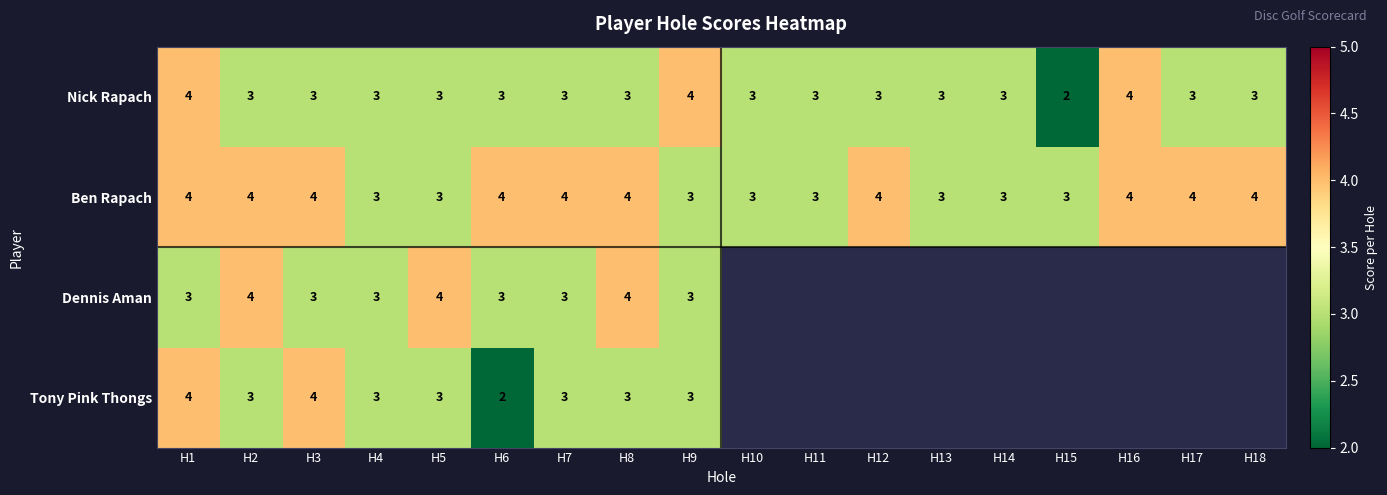

At how many categories does at least one series exceed 2?

18